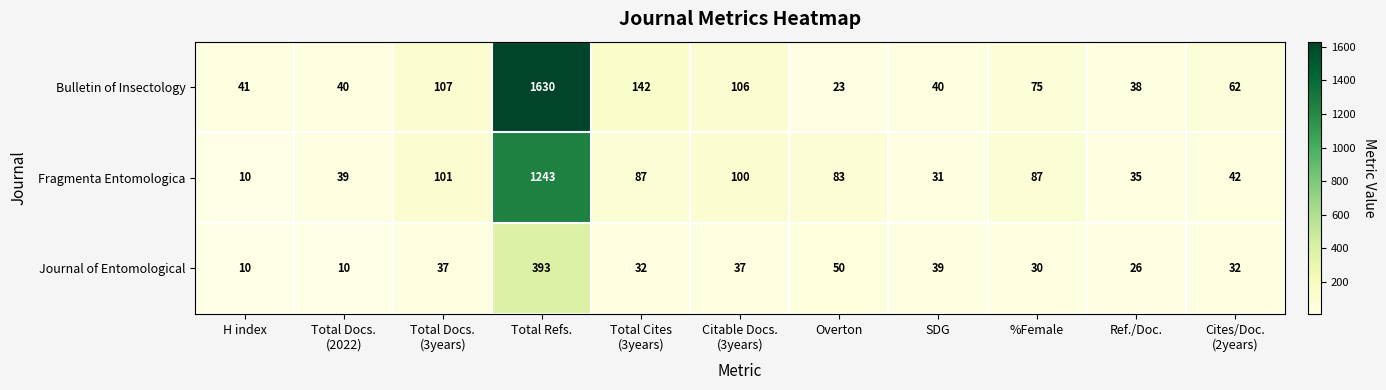

Which series changed the most between H index and Overton?

Fragmenta Entomologica